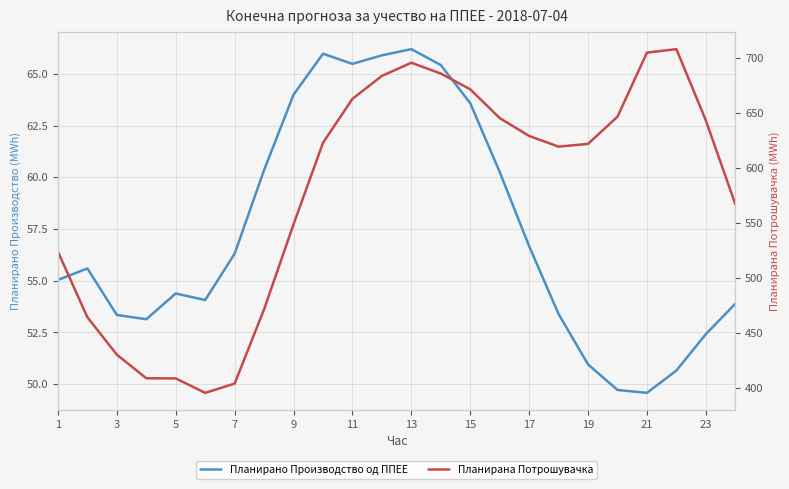

What is the greatest value displayed?

707.8